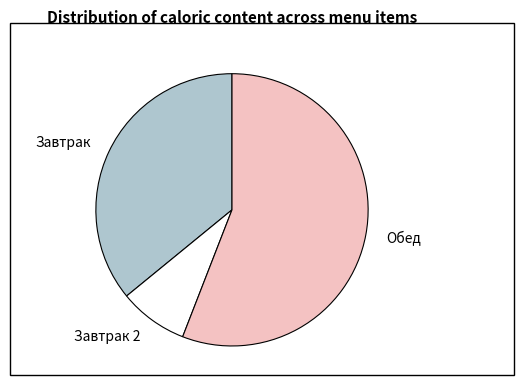

The Завтрак slice represents 42% of the pie. True or false?

False